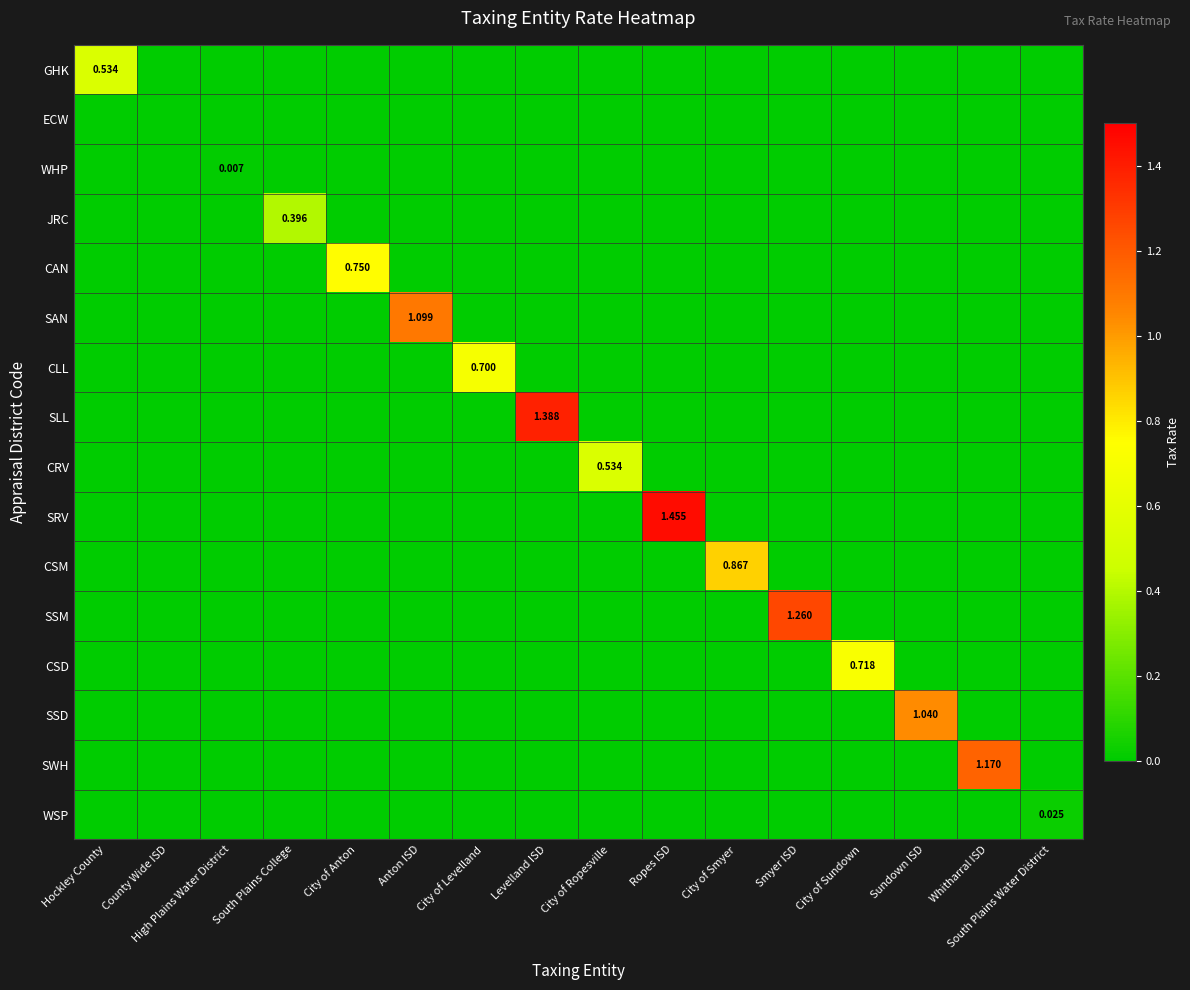

What is the average value of the SAN series?

0.1